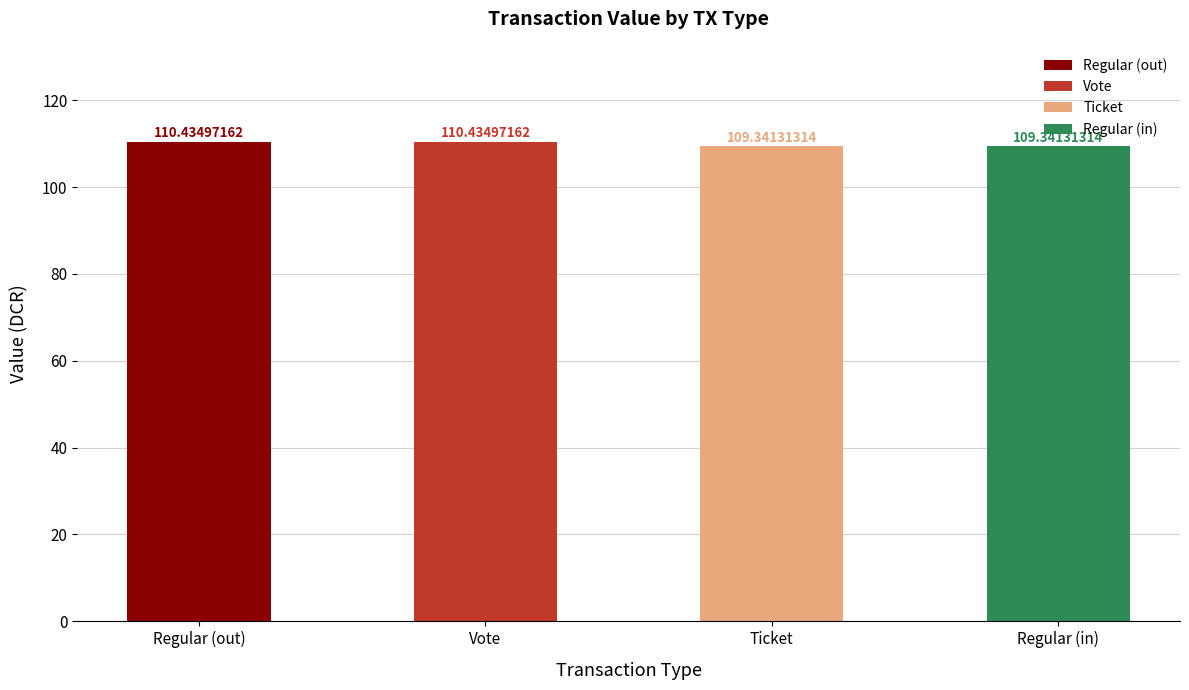

What is the sum of all values?

439.6